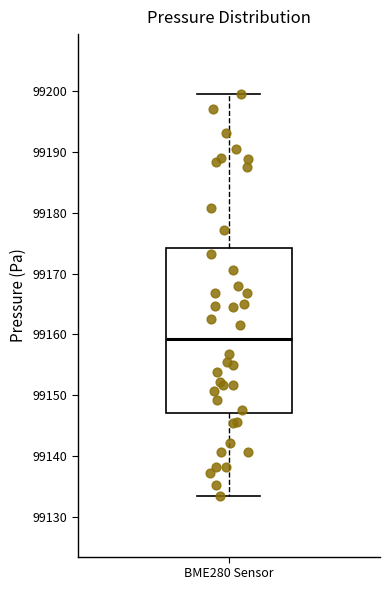

Transcribe this box plot: give where the median line is, the range the box spans, and where the two whiskers end, as read against the y-axis. The values are not printed on the chart, so give them approximately, as read against the axis.

median 99159, box 99147 to 99174, whiskers 99133 to 99200